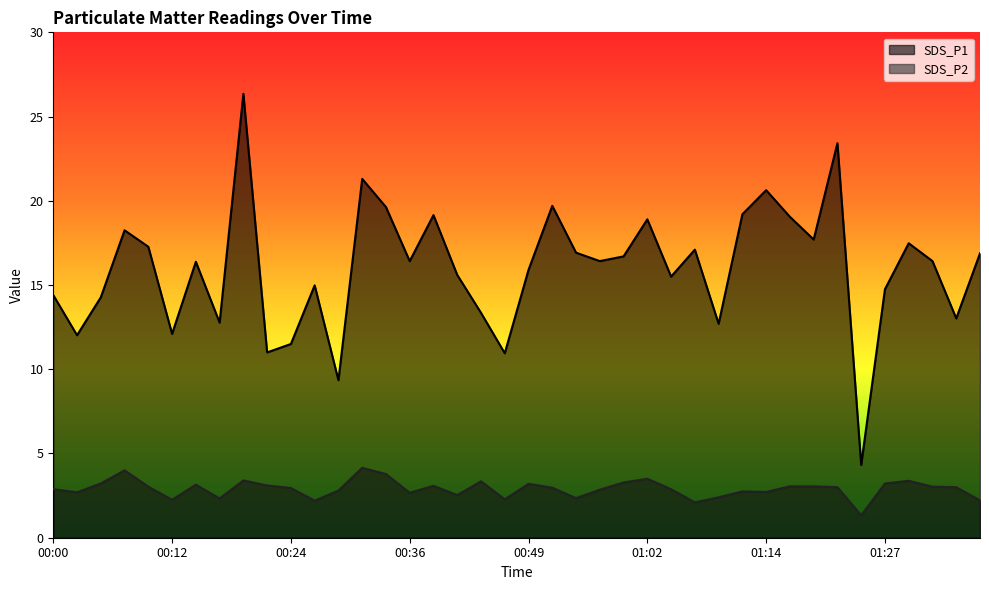

What is the difference between the highest and lowest values at 00:47?

8.7